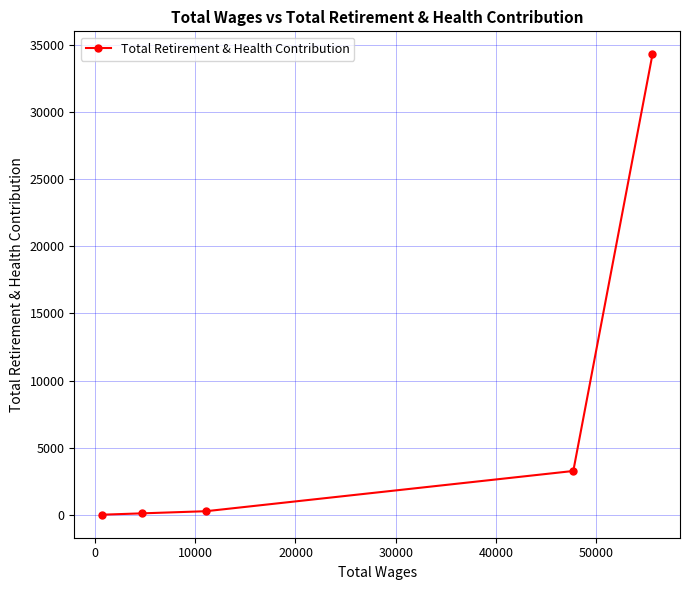

True or false: there are more than 1 points higher than both neighbors.

False